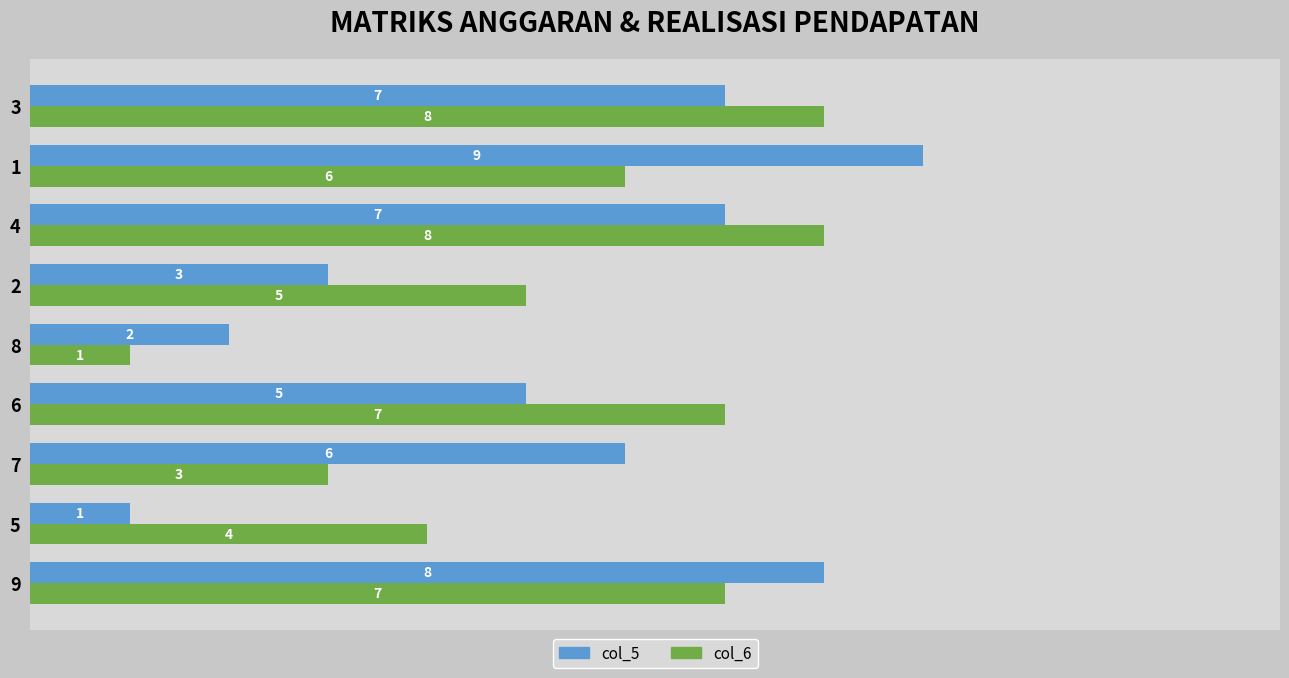

What is the difference between the maximum and second lowest values in the col_6 series?

5